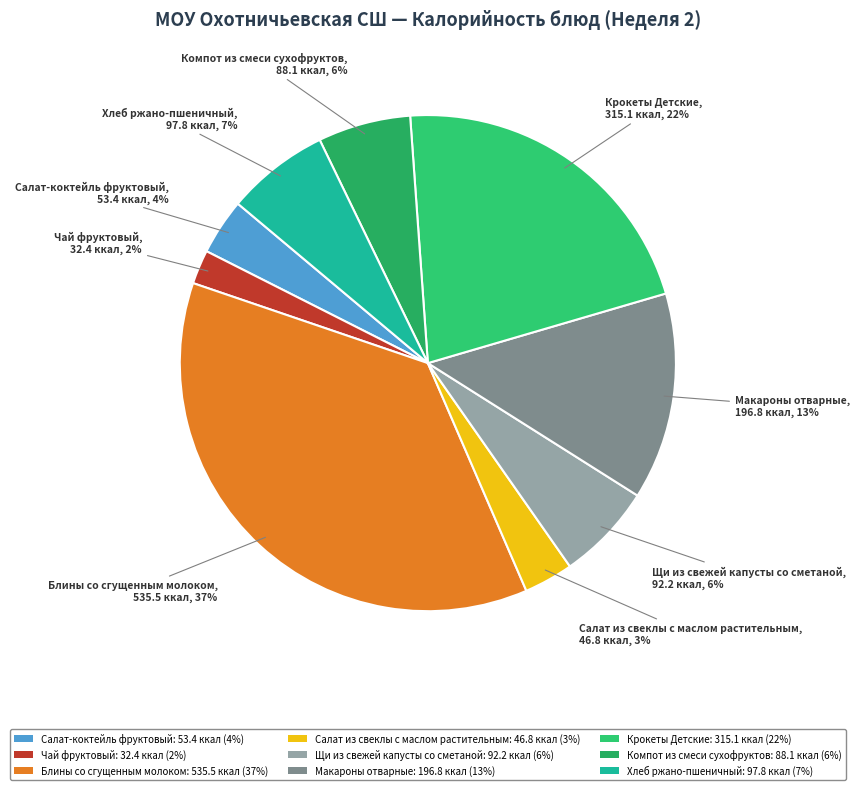

What is the ratio of the value at Макароны отварные to the value at Компот из смеси сухофруктов?

2.2